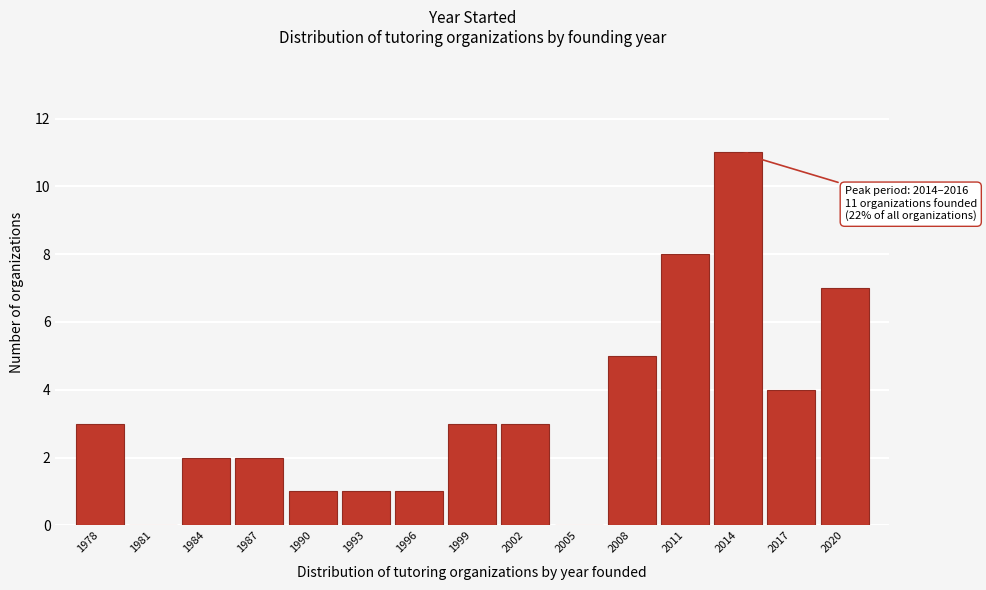

Reading left to right, what are all the values shown in this chart?

1978=3	1981=0	1984=2	1987=2	1990=1	1993=1	1996=1	1999=3	2002=3	2005=0	2008=5	2011=8	2014=11	2017=4	2020=7